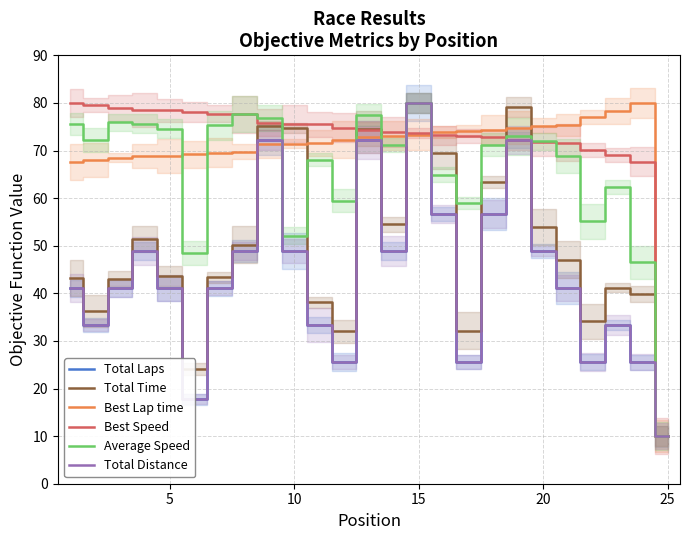

How many data points in Total Time are above 43?

16